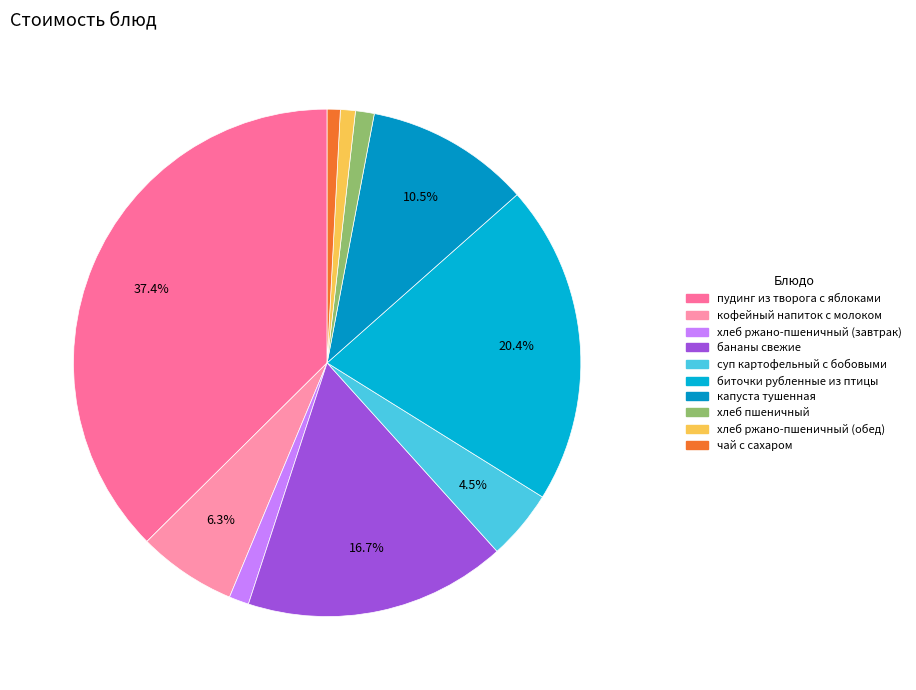

Rank the categories by value from lowest to highest.

чай с сахаром, хлеб ржано-пшеничный (обед), хлеб пшеничный, хлеб ржано-пшеничный (завтрак), суп картофельный с бобовыми, кофейный напиток с молоком, капуста тушенная, бананы свежие, биточки рубленные из птицы, пудинг из творога с яблоками